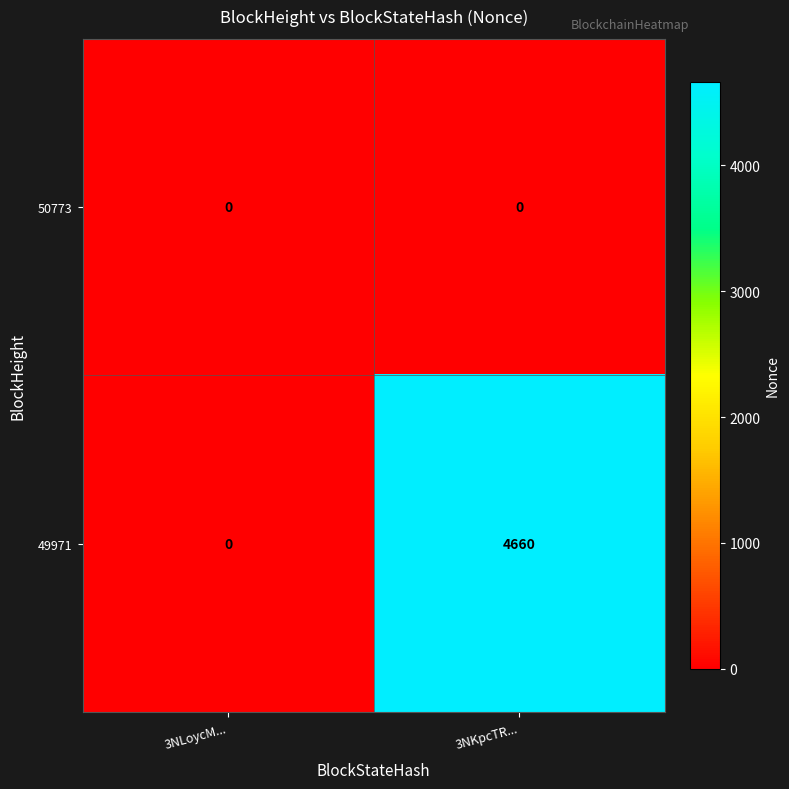

Reading left to right, what are all the values shown in this chart?

50773: 0	0
49971: 0	4660